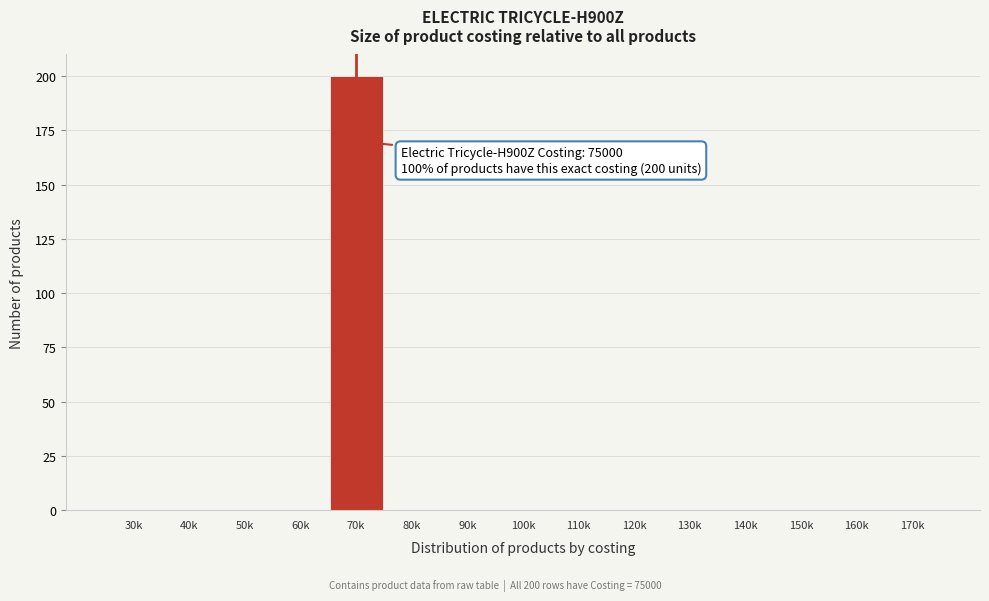

Reading left to right, transcribe all the data shown in this chart.

30k=0	40k=0	50k=0	60k=0	70k=200	80k=0	90k=0	100k=0	110k=0	120k=0	130k=0	140k=0	150k=0	160k=0	170k=0